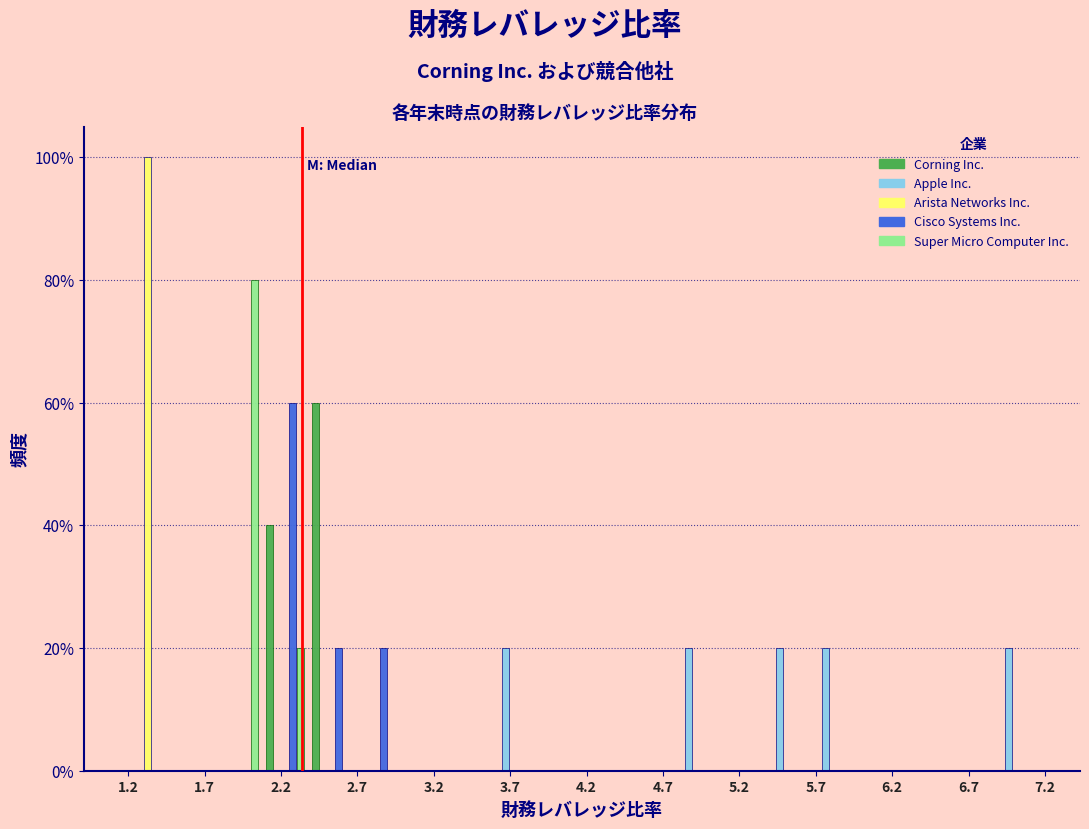

Reading left to right, list every range on the x-axis with the height of the bar of each series over it. Neither the bar edges nor the heights are printed on the chart, so give them approximately, as read against the axes.

1.20 to 1.50: Corning Inc.=0	Apple Inc.=0	Arista Networks Inc.=100	Cisco Systems Inc.=0	Super Micro Computer Inc.=0
1.50 to 1.80: Corning Inc.=0	Apple Inc.=0	Arista Networks Inc.=0	Cisco Systems Inc.=0	Super Micro Computer Inc.=0
1.80 to 2.10: Corning Inc.=0	Apple Inc.=0	Arista Networks Inc.=0	Cisco Systems Inc.=0	Super Micro Computer Inc.=80
2.10 to 2.40: Corning Inc.=40	Apple Inc.=0	Arista Networks Inc.=0	Cisco Systems Inc.=60	Super Micro Computer Inc.=20
2.40 to 2.70: Corning Inc.=60	Apple Inc.=0	Arista Networks Inc.=0	Cisco Systems Inc.=20	Super Micro Computer Inc.=0
2.70 to 2.95: Corning Inc.=0	Apple Inc.=0	Arista Networks Inc.=0	Cisco Systems Inc.=20	Super Micro Computer Inc.=0
2.95 to 3.25: Corning Inc.=0	Apple Inc.=0	Arista Networks Inc.=0	Cisco Systems Inc.=0	Super Micro Computer Inc.=0
3.25 to 3.55: Corning Inc.=0	Apple Inc.=0	Arista Networks Inc.=0	Cisco Systems Inc.=0	Super Micro Computer Inc.=0
3.55 to 3.85: Corning Inc.=0	Apple Inc.=20	Arista Networks Inc.=0	Cisco Systems Inc.=0	Super Micro Computer Inc.=0
3.85 to 4.15: Corning Inc.=0	Apple Inc.=0	Arista Networks Inc.=0	Cisco Systems Inc.=0	Super Micro Computer Inc.=0
4.15 to 4.45: Corning Inc.=0	Apple Inc.=0	Arista Networks Inc.=0	Cisco Systems Inc.=0	Super Micro Computer Inc.=0
4.45 to 4.75: Corning Inc.=0	Apple Inc.=0	Arista Networks Inc.=0	Cisco Systems Inc.=0	Super Micro Computer Inc.=0
4.75 to 5.05: Corning Inc.=0	Apple Inc.=20	Arista Networks Inc.=0	Cisco Systems Inc.=0	Super Micro Computer Inc.=0
5.05 to 5.35: Corning Inc.=0	Apple Inc.=0	Arista Networks Inc.=0	Cisco Systems Inc.=0	Super Micro Computer Inc.=0
5.35 to 5.65: Corning Inc.=0	Apple Inc.=20	Arista Networks Inc.=0	Cisco Systems Inc.=0	Super Micro Computer Inc.=0
5.65 to 5.95: Corning Inc.=0	Apple Inc.=20	Arista Networks Inc.=0	Cisco Systems Inc.=0	Super Micro Computer Inc.=0
5.95 to 6.25: Corning Inc.=0	Apple Inc.=0	Arista Networks Inc.=0	Cisco Systems Inc.=0	Super Micro Computer Inc.=0
6.25 to 6.55: Corning Inc.=0	Apple Inc.=0	Arista Networks Inc.=0	Cisco Systems Inc.=0	Super Micro Computer Inc.=0
6.55 to 6.85: Corning Inc.=0	Apple Inc.=0	Arista Networks Inc.=0	Cisco Systems Inc.=0	Super Micro Computer Inc.=0
6.85 to 7.15: Corning Inc.=0	Apple Inc.=20	Arista Networks Inc.=0	Cisco Systems Inc.=0	Super Micro Computer Inc.=0